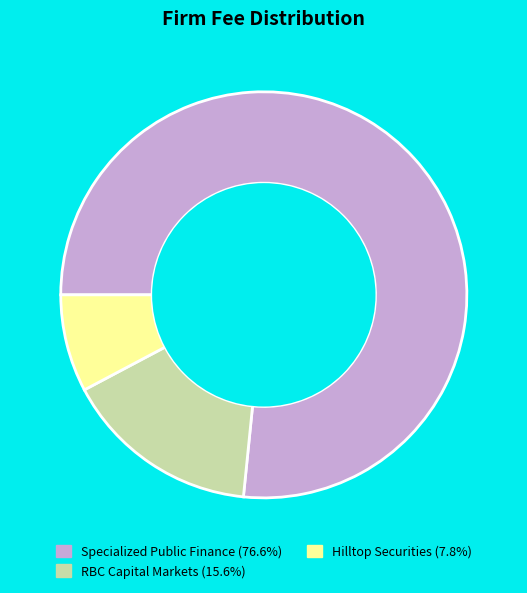

Is there any slice that represents more than half of the pie?

Yes